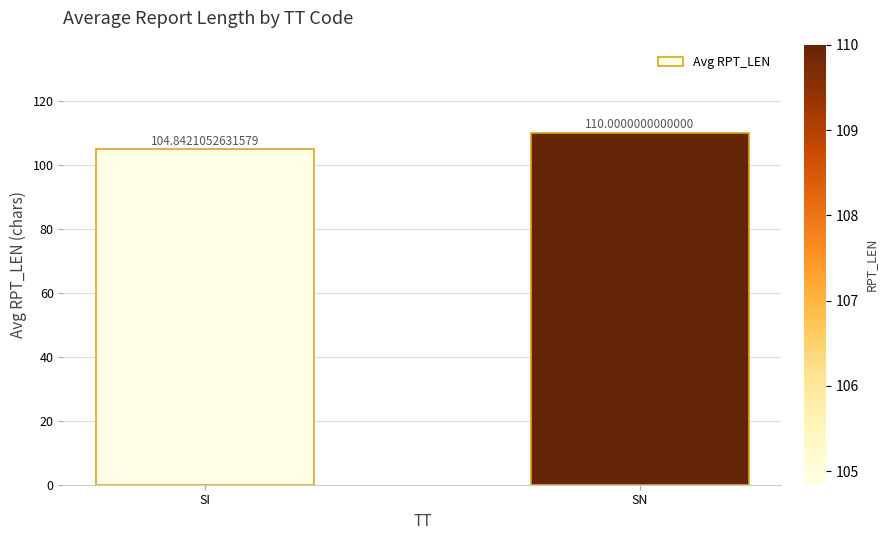

Which has a higher value, SN or SI?

SN